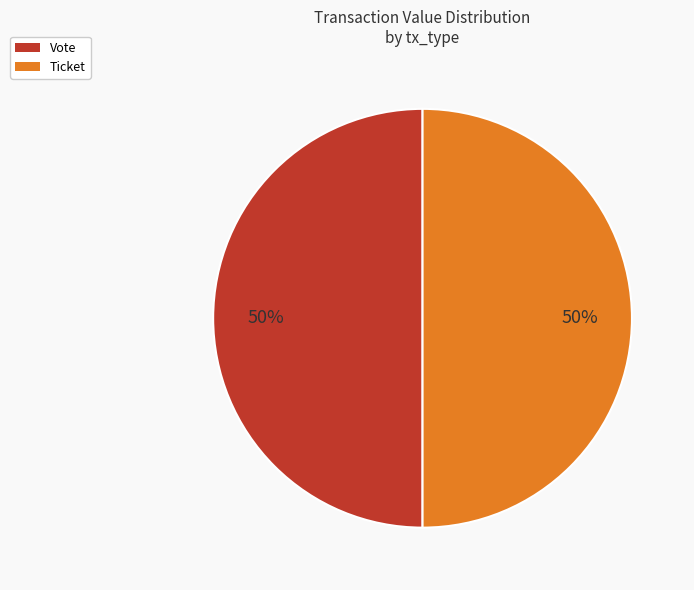

To the nearest percent, what is the average slice percentage?

50%